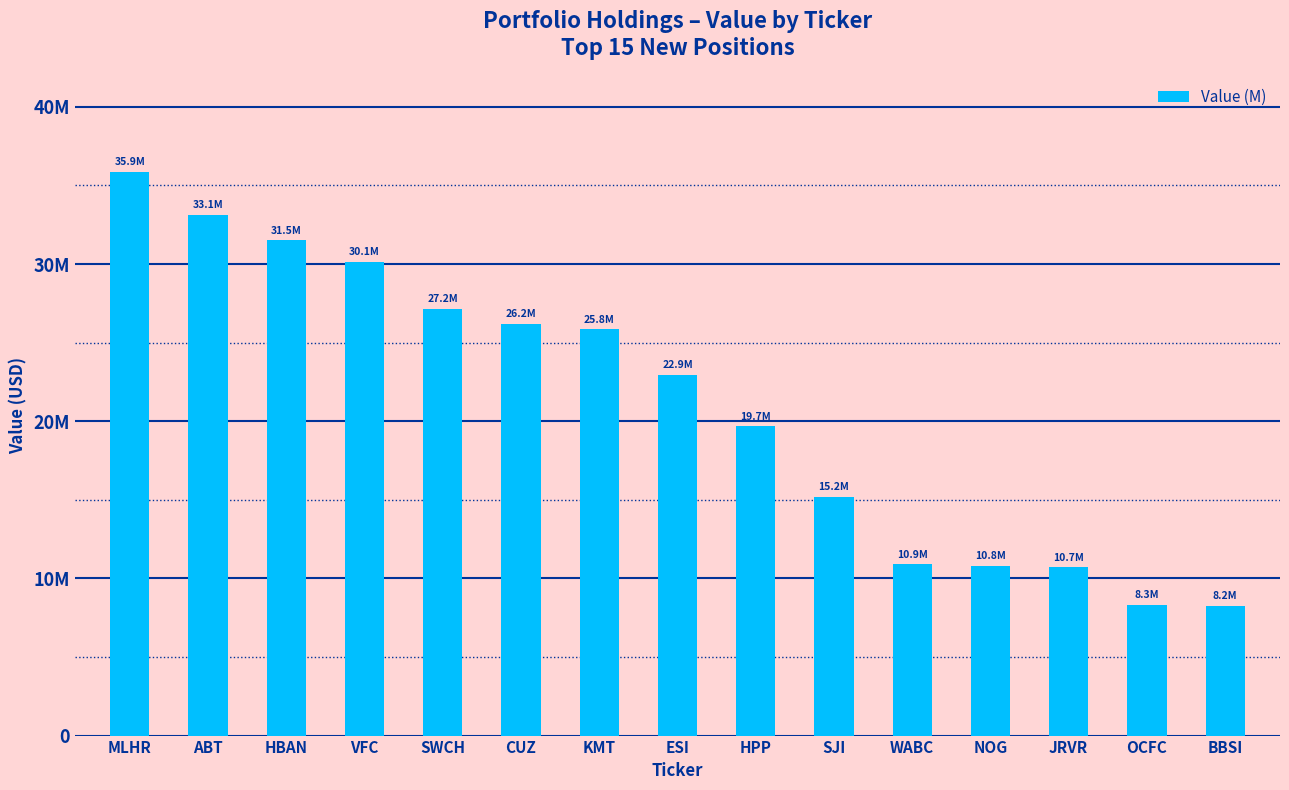

Where does the data first go above 22942000?

MLHR